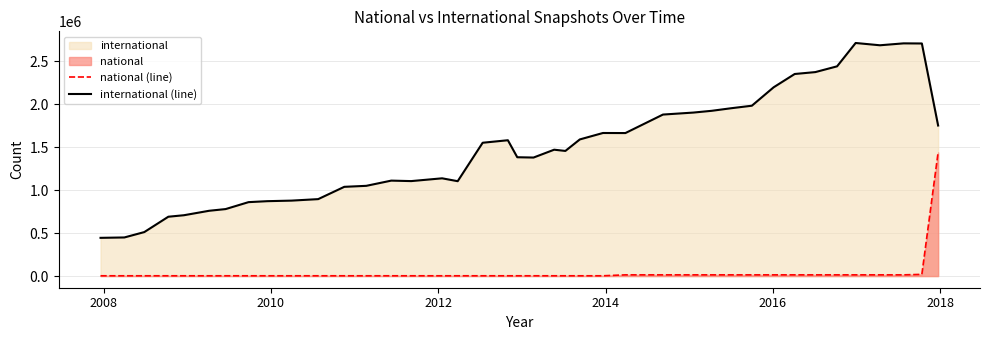

True or false: international (line) and national (line) cross at least once.

False